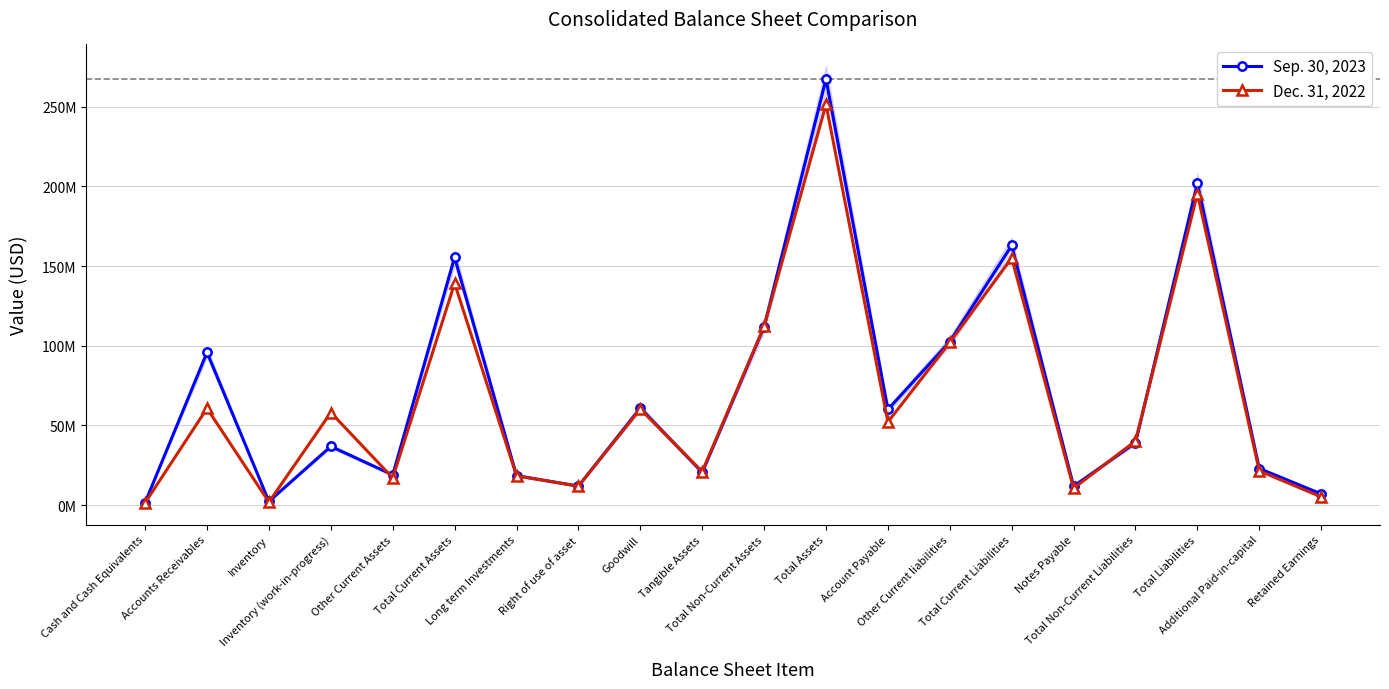

What position from the right is Total Current Assets?

15